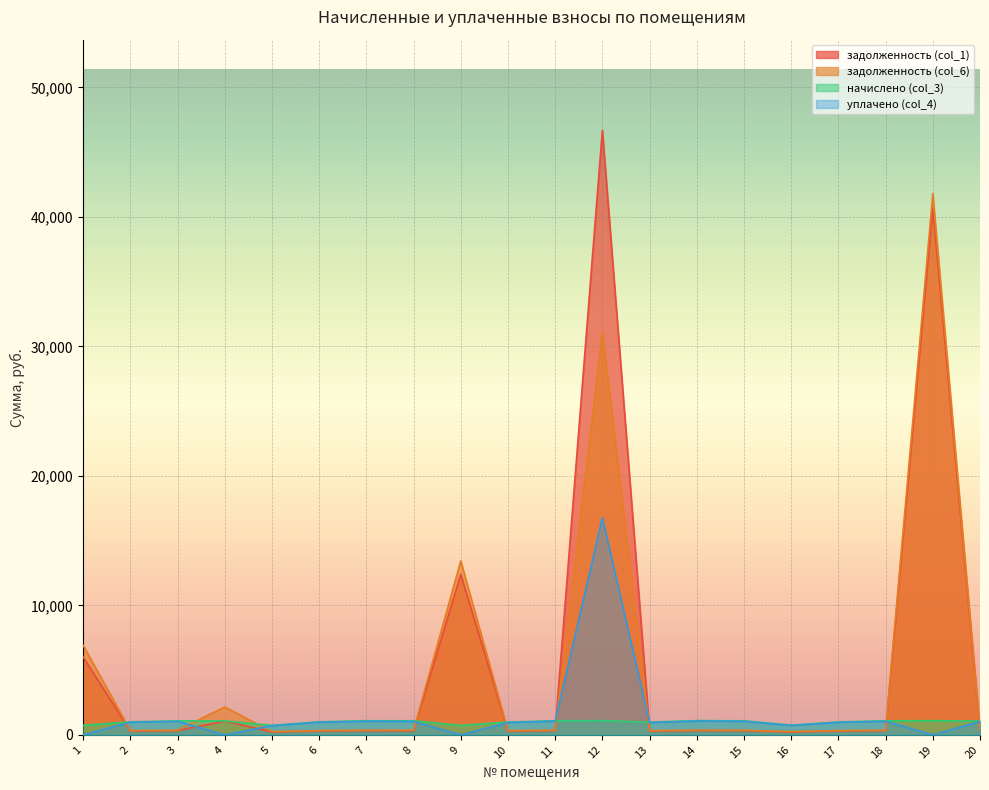

What is the average value of the задолженность (col_6) series?

5019.7